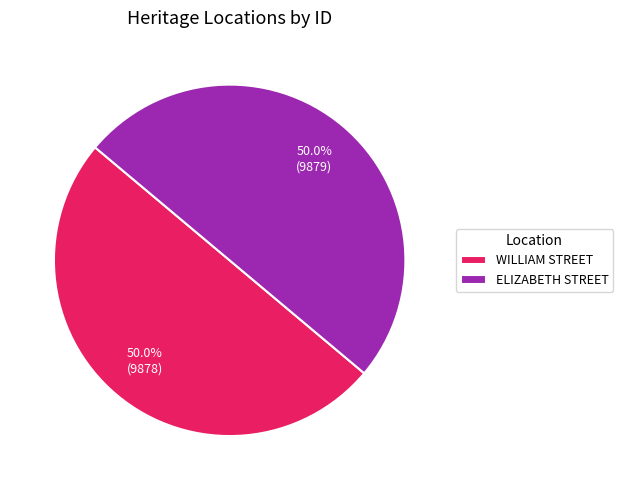

How many slices are in this pie chart?

2